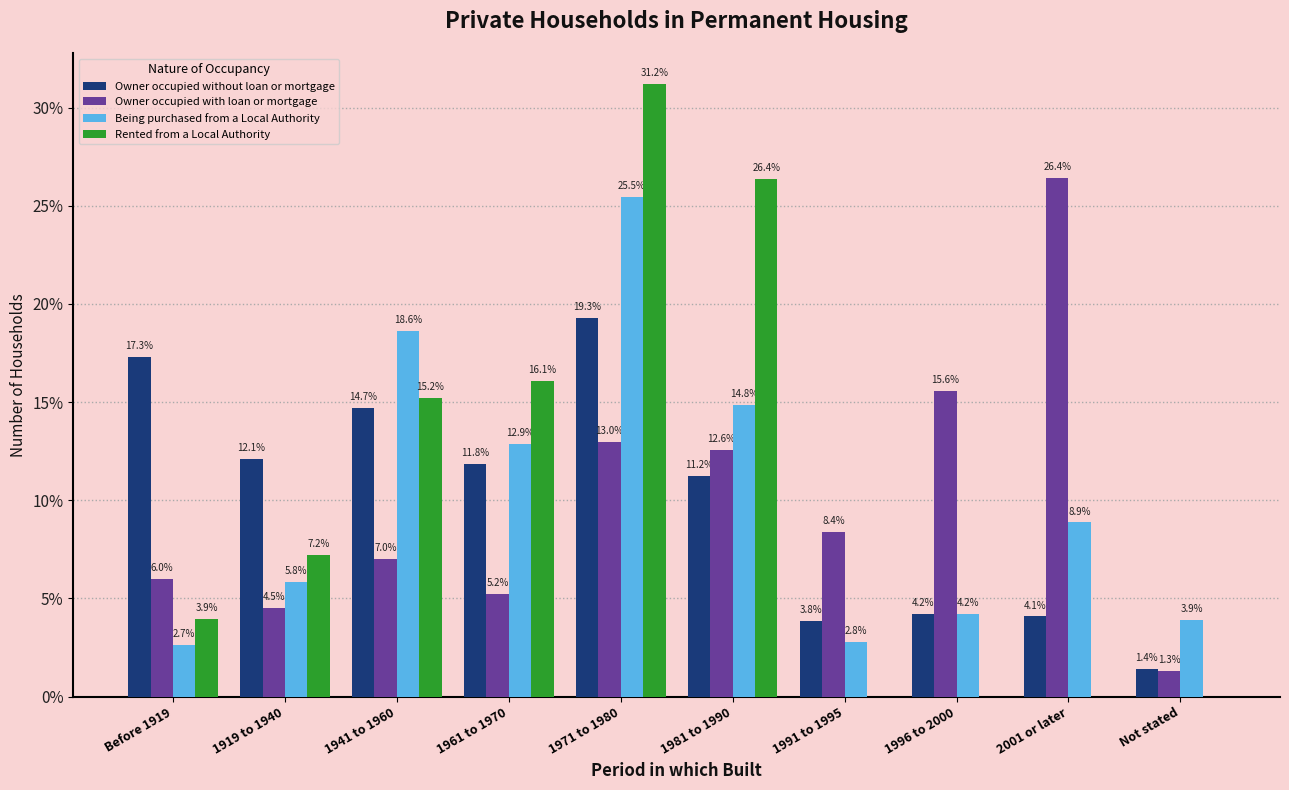

Reading right to left, extract all data points from this chart.

Owner occupied without loan or mortgage: Not stated=1.4	2001 or later=4.1	1996 to 2000=4.2	1991 to 1995=3.8	1981 to 1990=11.2	1971 to 1980=19.3	1961 to 1970=11.8	1941 to 1960=14.7	1919 to 1940=12.1	Before 1919=17.3
Owner occupied with loan or mortgage: Not stated=1.3	2001 or later=26.4	1996 to 2000=15.6	1991 to 1995=8.4	1981 to 1990=12.6	1971 to 1980=13.0	1961 to 1970=5.2	1941 to 1960=7.0	1919 to 1940=4.5	Before 1919=6.0
Being purchased from a Local Authority: Not stated=3.9	2001 or later=8.9	1996 to 2000=4.2	1991 to 1995=2.8	1981 to 1990=14.8	1971 to 1980=25.5	1961 to 1970=12.9	1941 to 1960=18.6	1919 to 1940=5.8	Before 1919=2.7
Rented from a Local Authority: Not stated=0.0	2001 or later=0.0	1996 to 2000=0.0	1991 to 1995=0.0	1981 to 1990=26.4	1971 to 1980=31.2	1961 to 1970=16.1	1941 to 1960=15.2	1919 to 1940=7.2	Before 1919=3.9